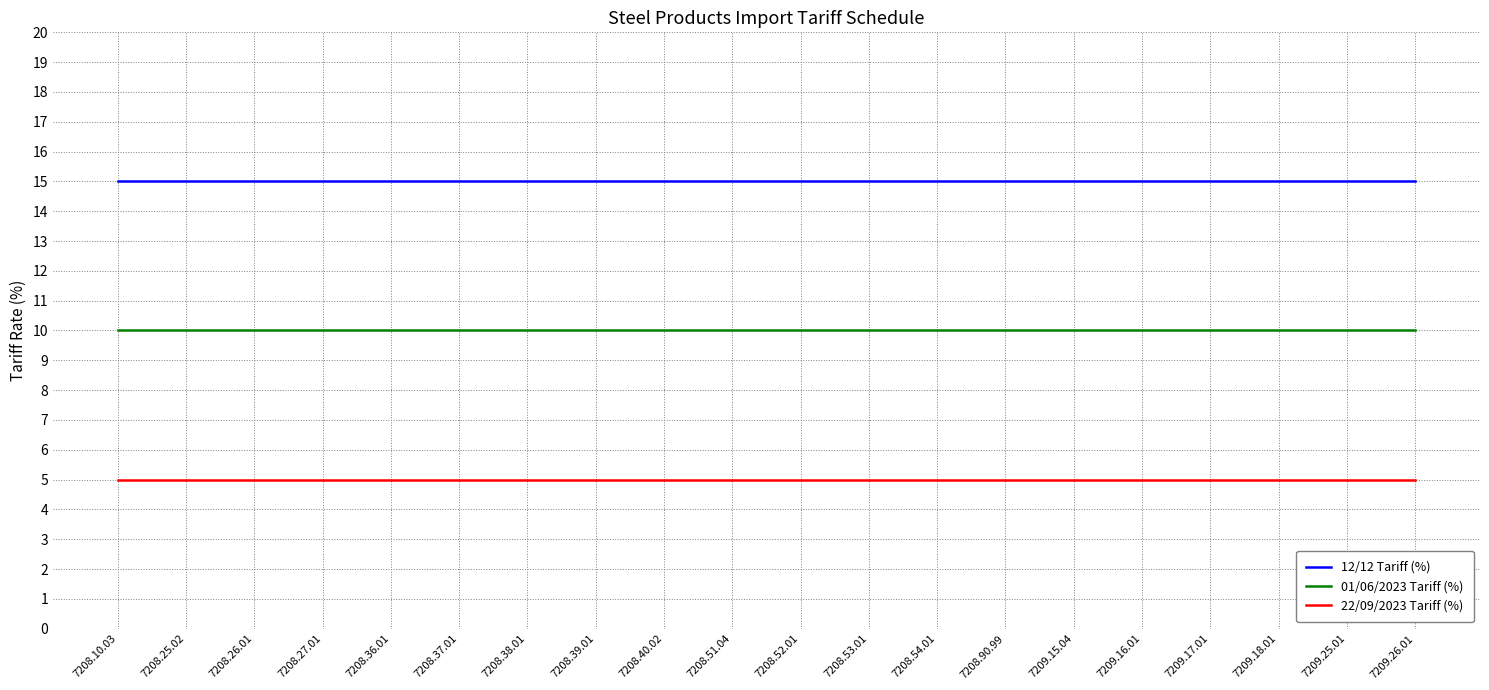

What position from the right is 7208.26.01?

18